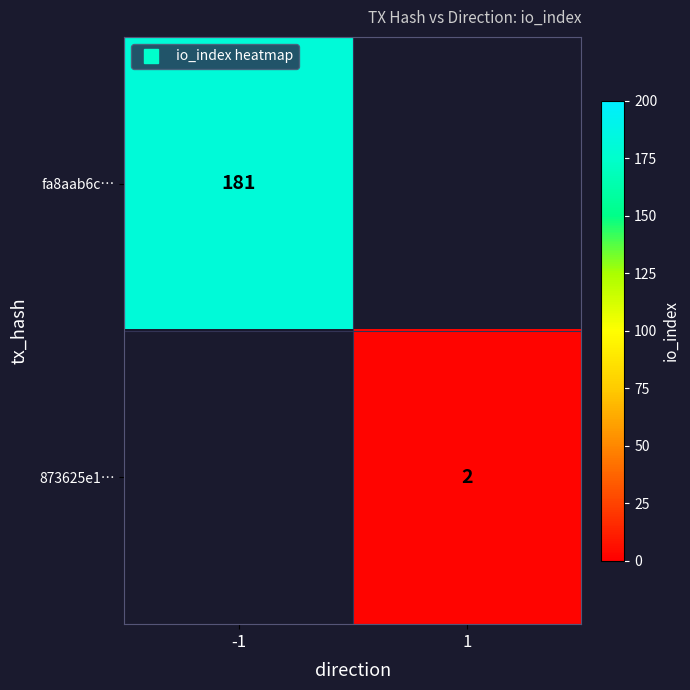

The value of 873625e1… at 1 is 3. True or false?

False